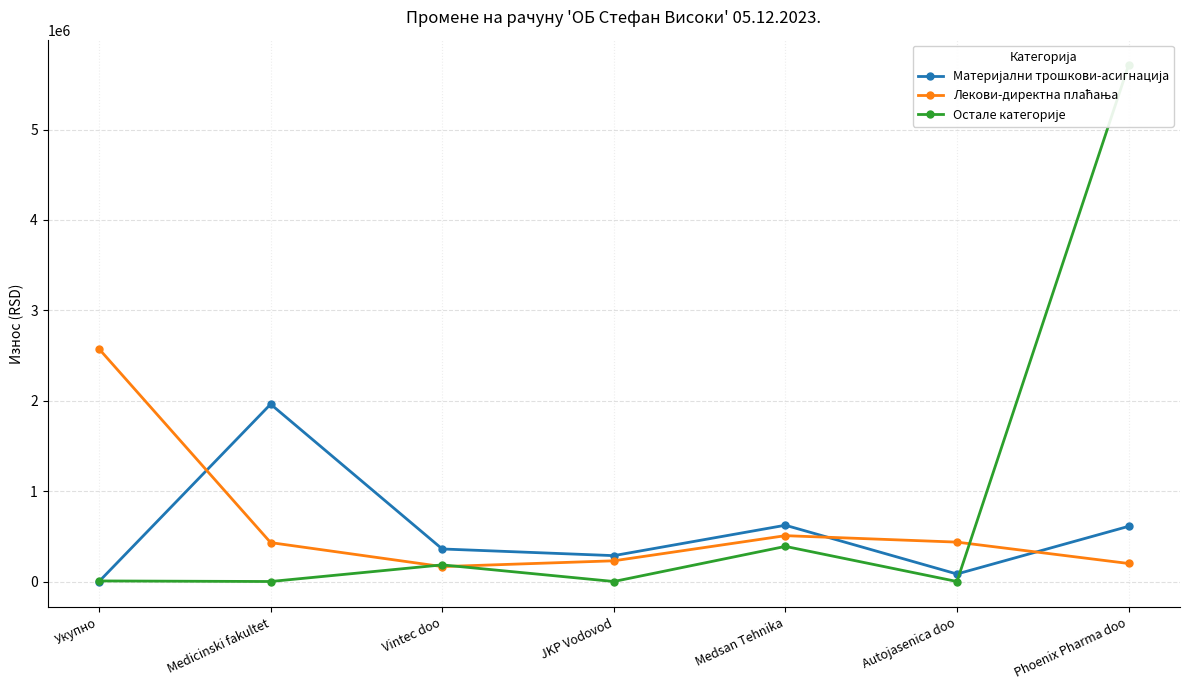

How many distinct data groups are displayed?

3